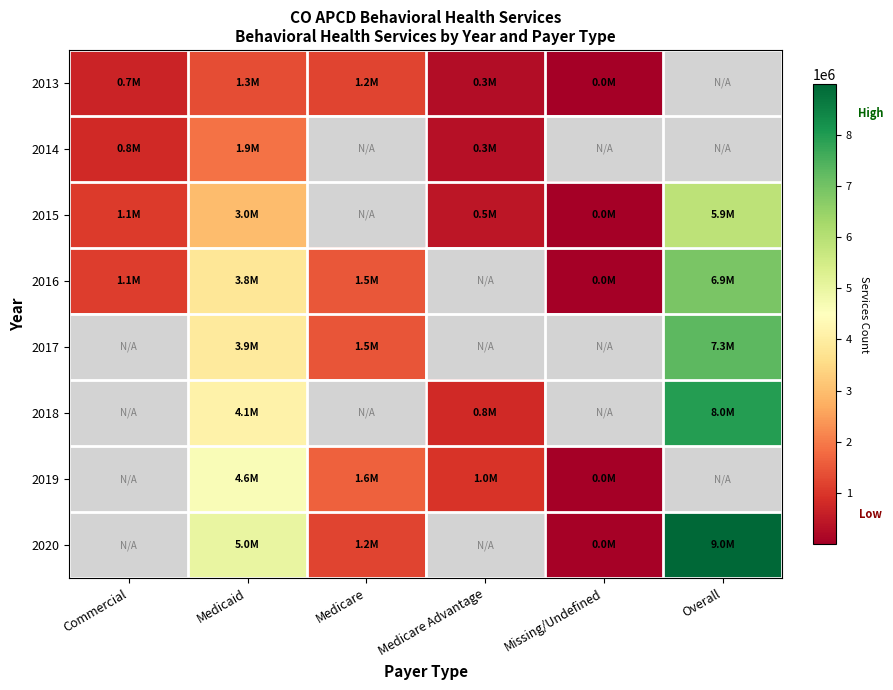

What is the difference between the highest and lowest values at Medicare Advantage?

702780.0